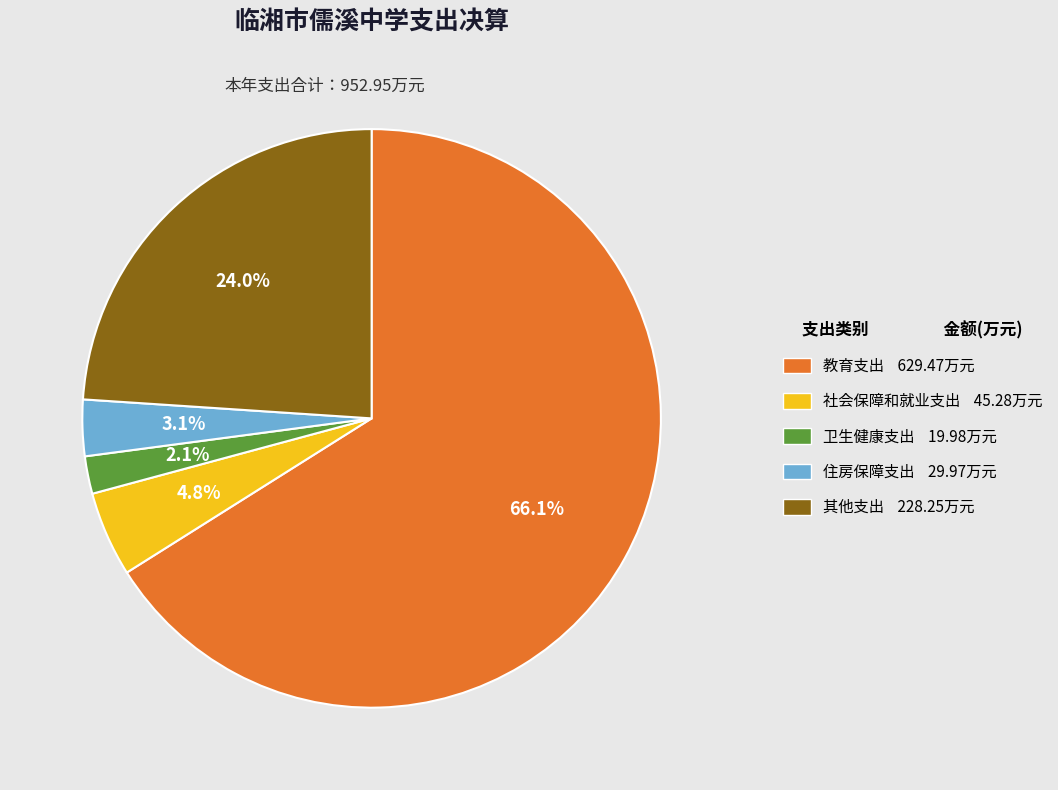

Is there a majority slice in this chart?

Yes